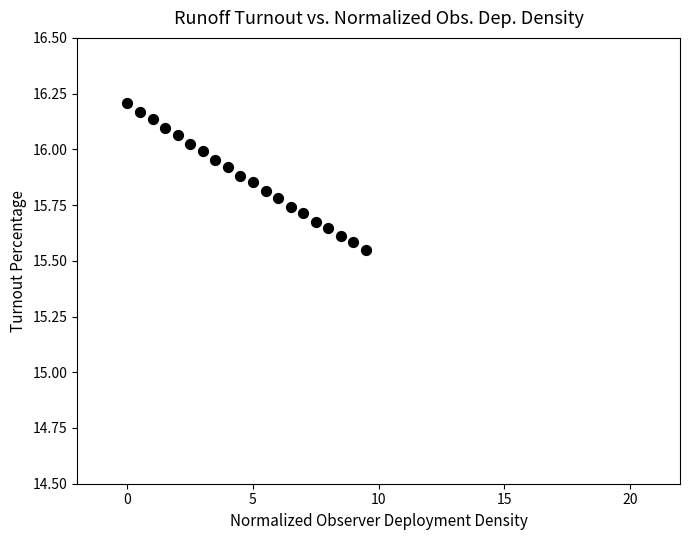

What is the range of X values (max minus min)?

9.5